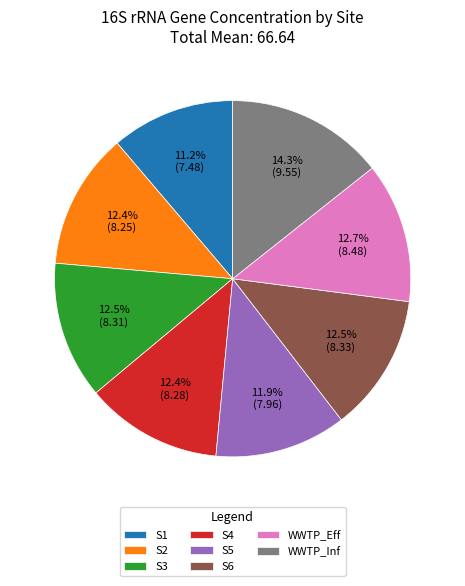

Which has a higher value, WWTP_Inf or S4?

WWTP_Inf